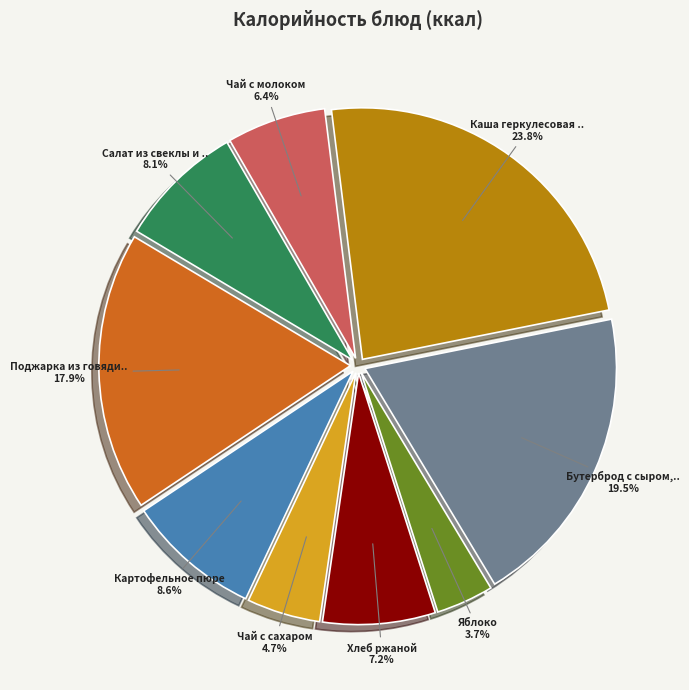

Is there a majority slice in this chart?

No